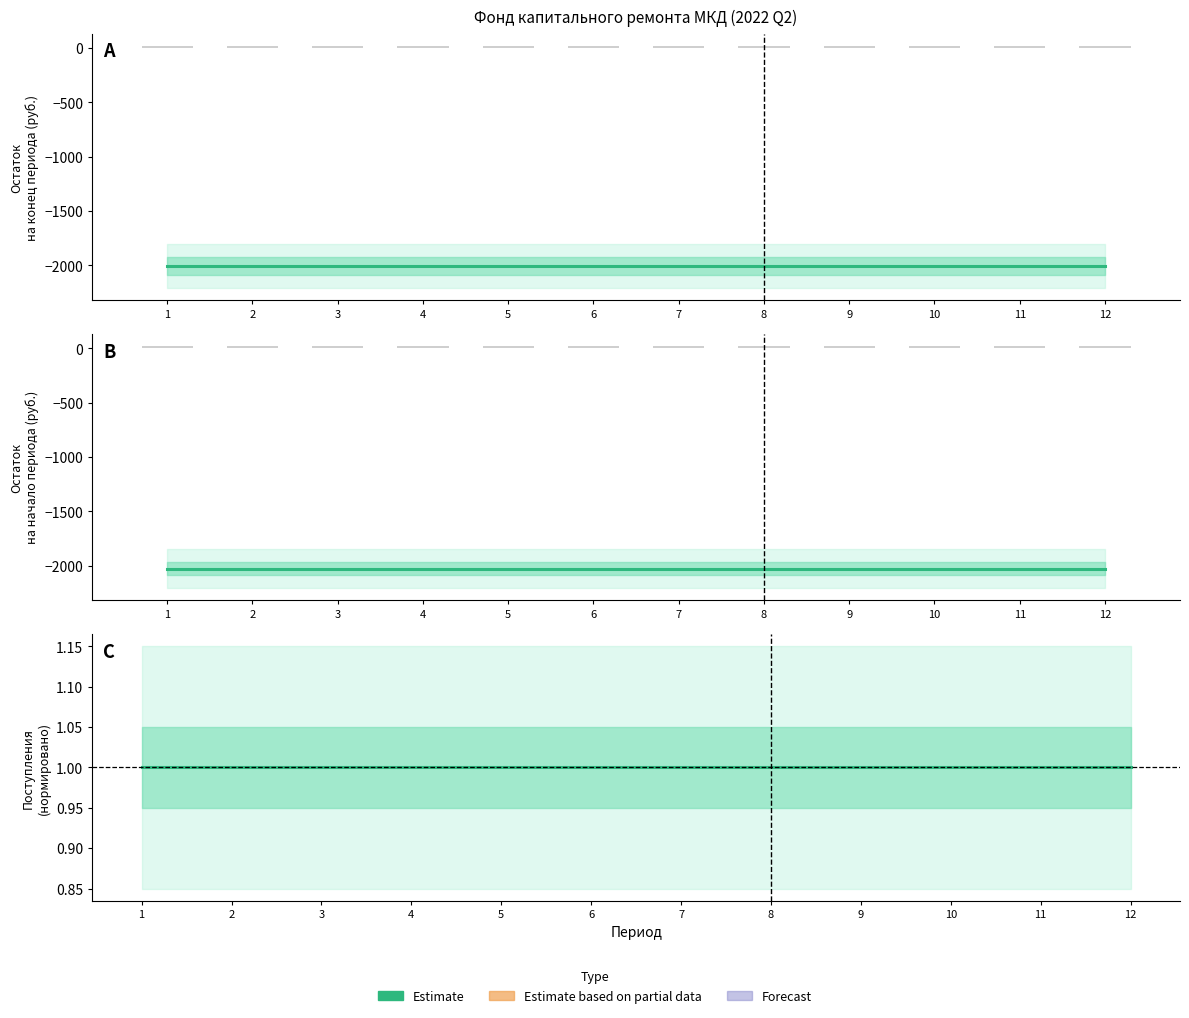

Are the bars grouped side by side (vs. stacked)?

Yes